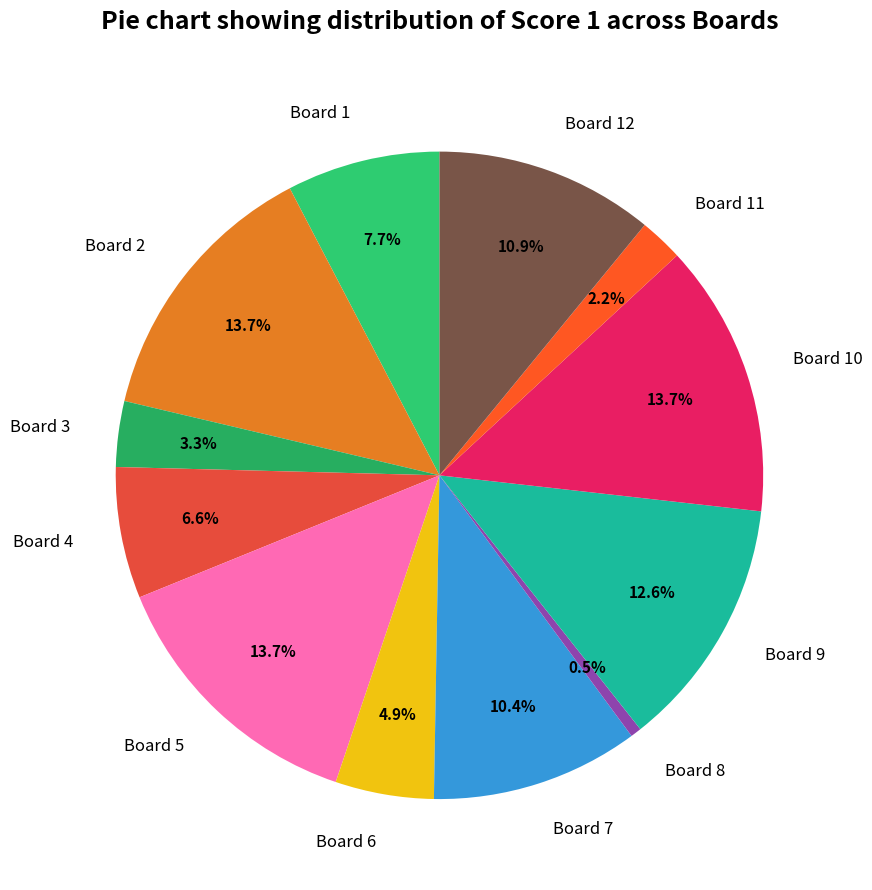

To the nearest percent, what is the average slice percentage?

8%